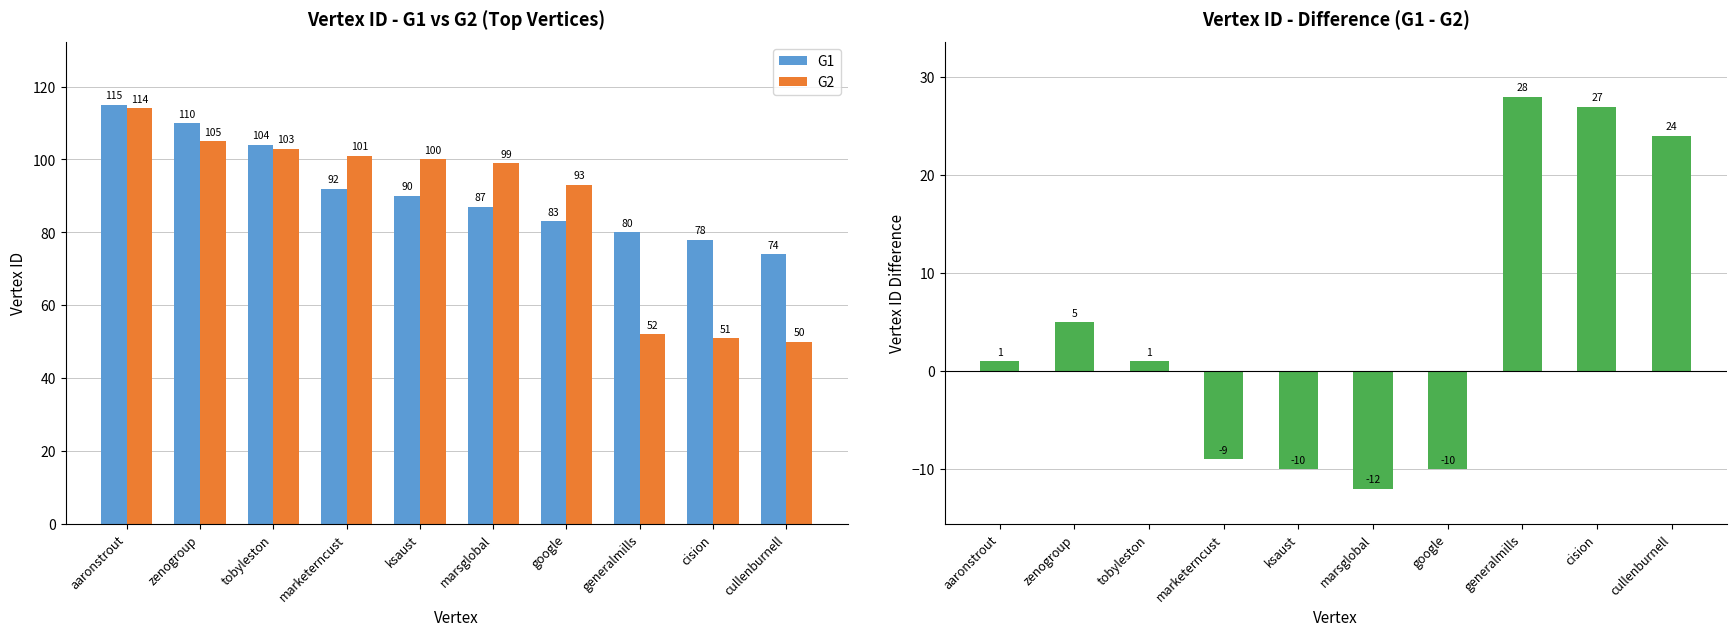

Where does the G2 series first go above 100?

aaronstrout